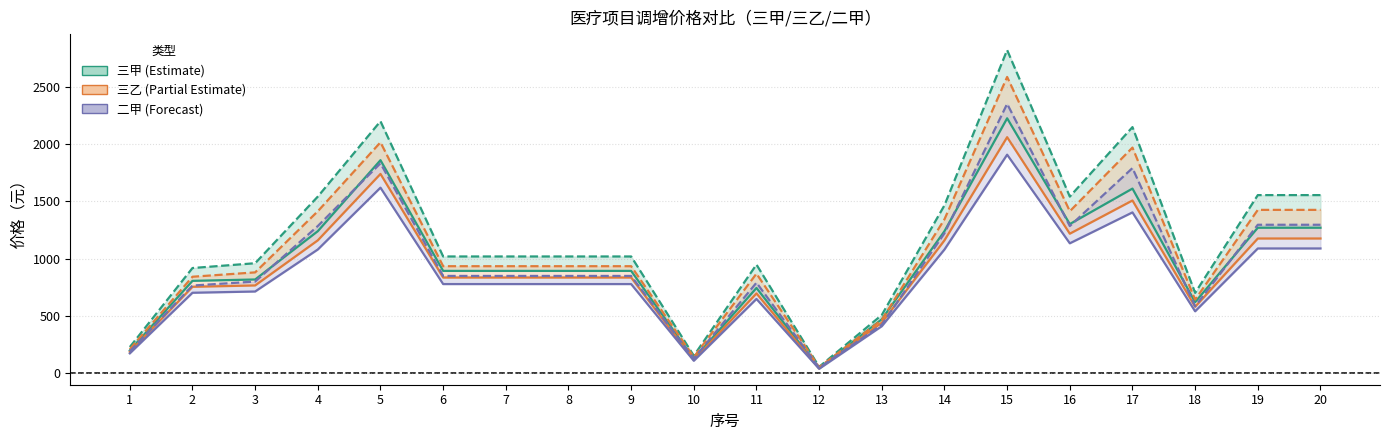

Is it true that 三乙 拟调价格 equals 888 at 15?

False